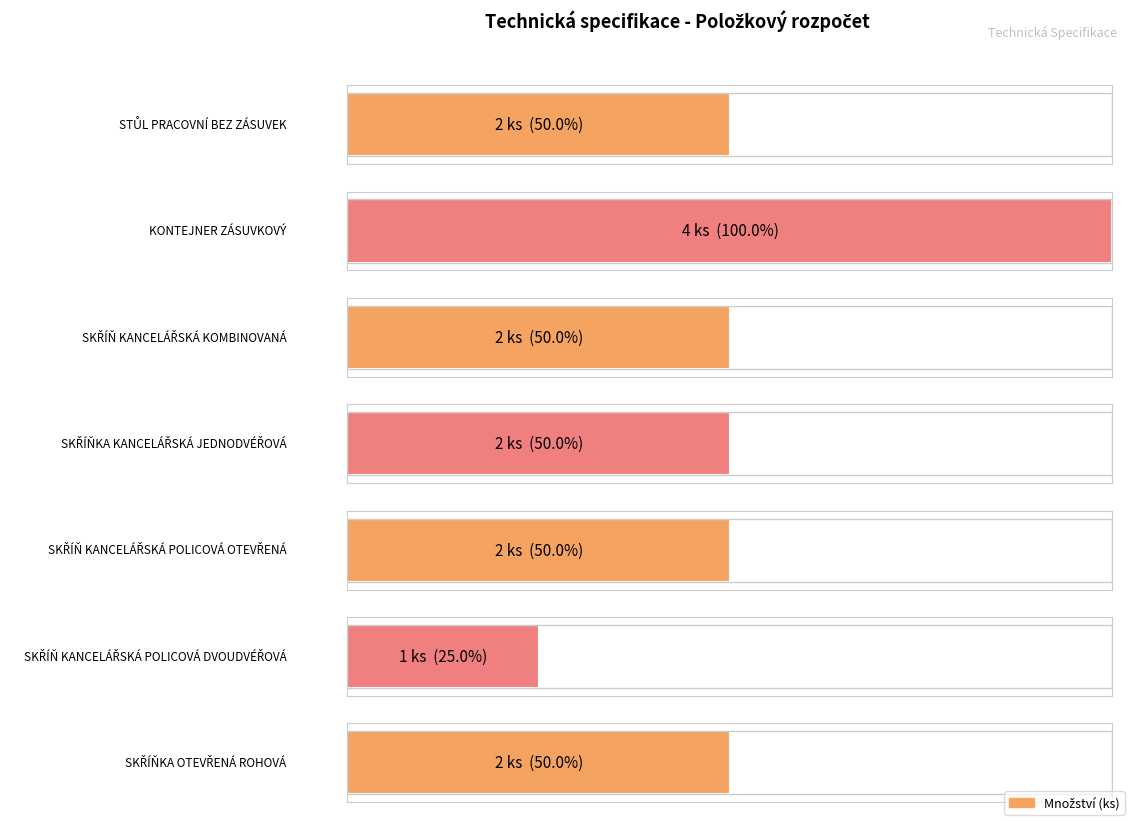

What is the label of the 6th bar from the right?

KONTEJNER
ZÁSUVKOVÝ